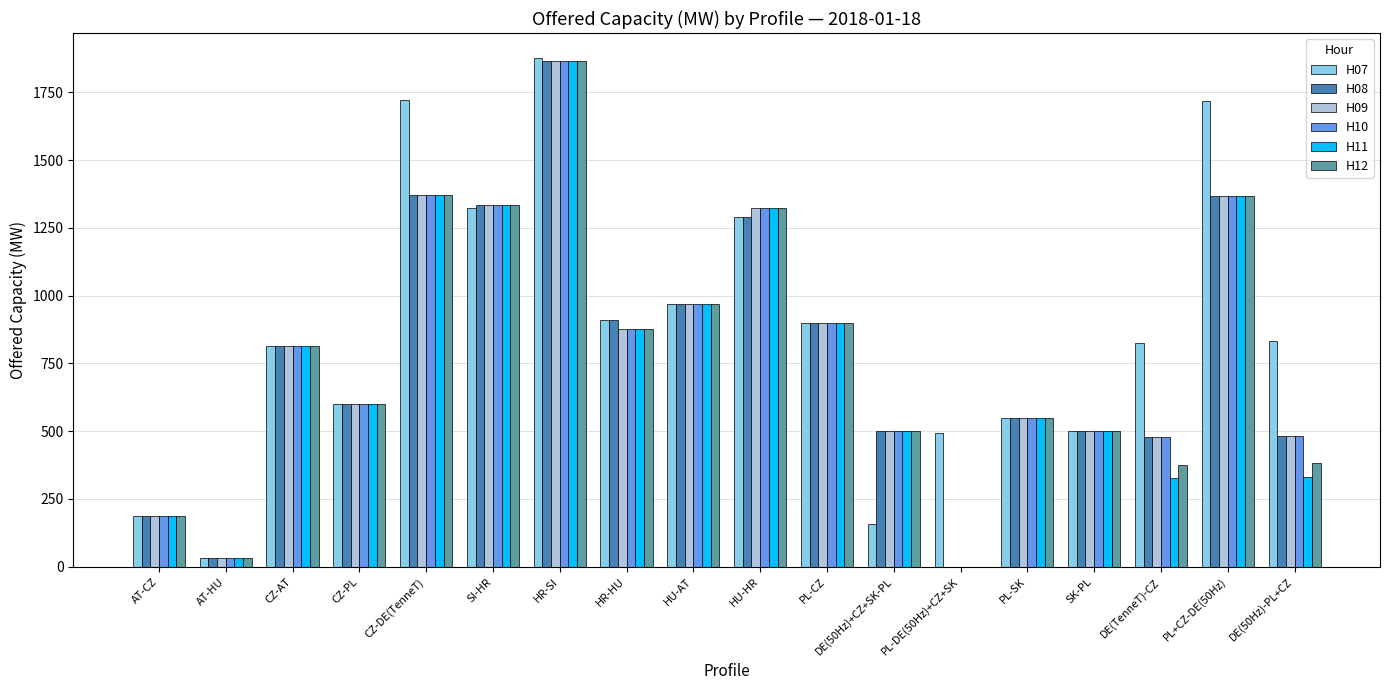

The H11 series shows 876 at HR-HU. True or false?

True